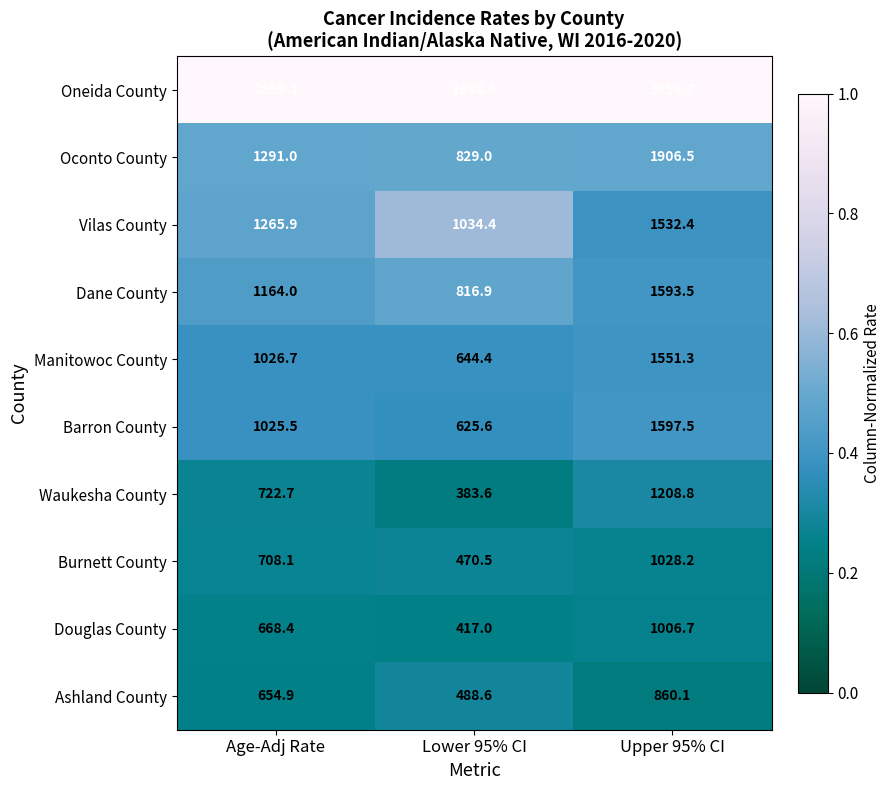

What is the sum of the Barron County values at Upper 95% CI and Lower 95% CI?

2223.1